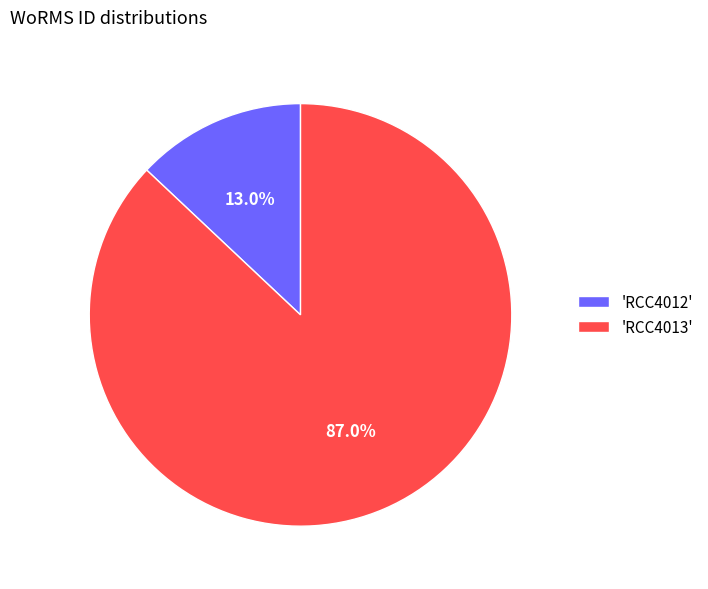

To the nearest percent, what is the difference between the largest and smallest slice percentages?

74%